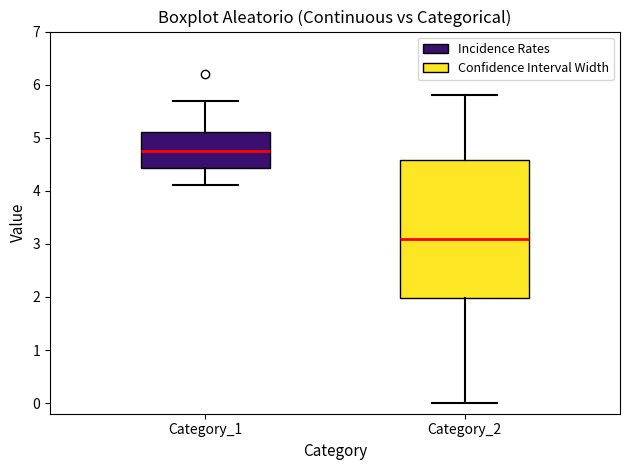

Which box is the tallest, from its lower edge to its upper edge?

Category_2